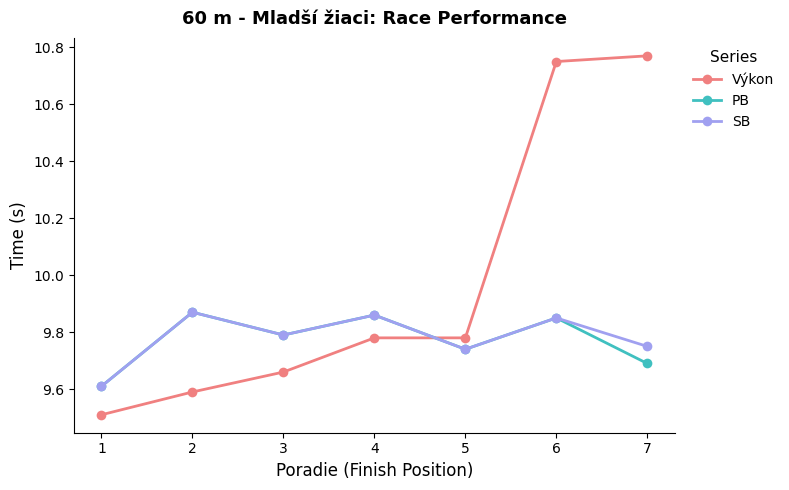

How many times do Výkon and PB cross each other?

1